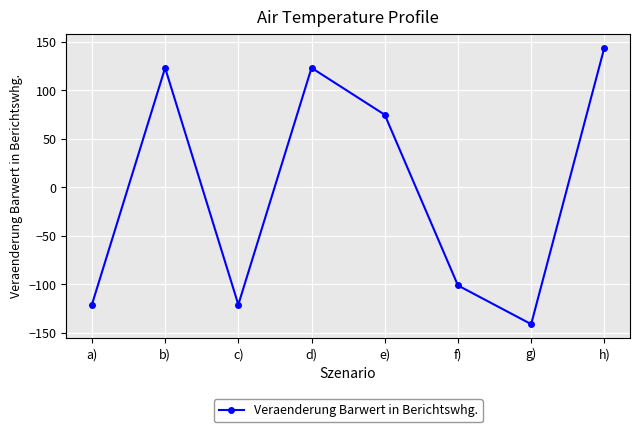

True or false: the data has more than 2 interior local peaks.

False